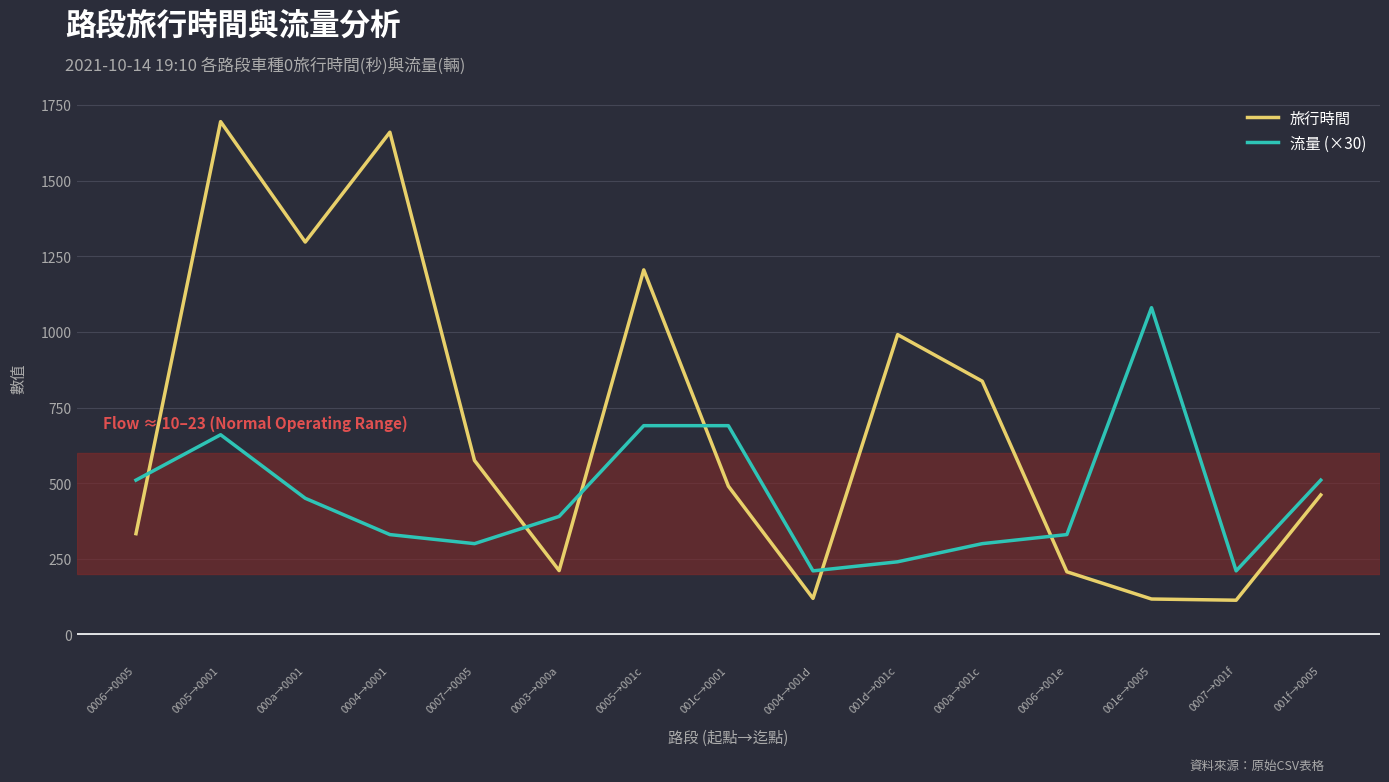

How many times do 流量 (×30) and 旅行時間 cross each other?

6